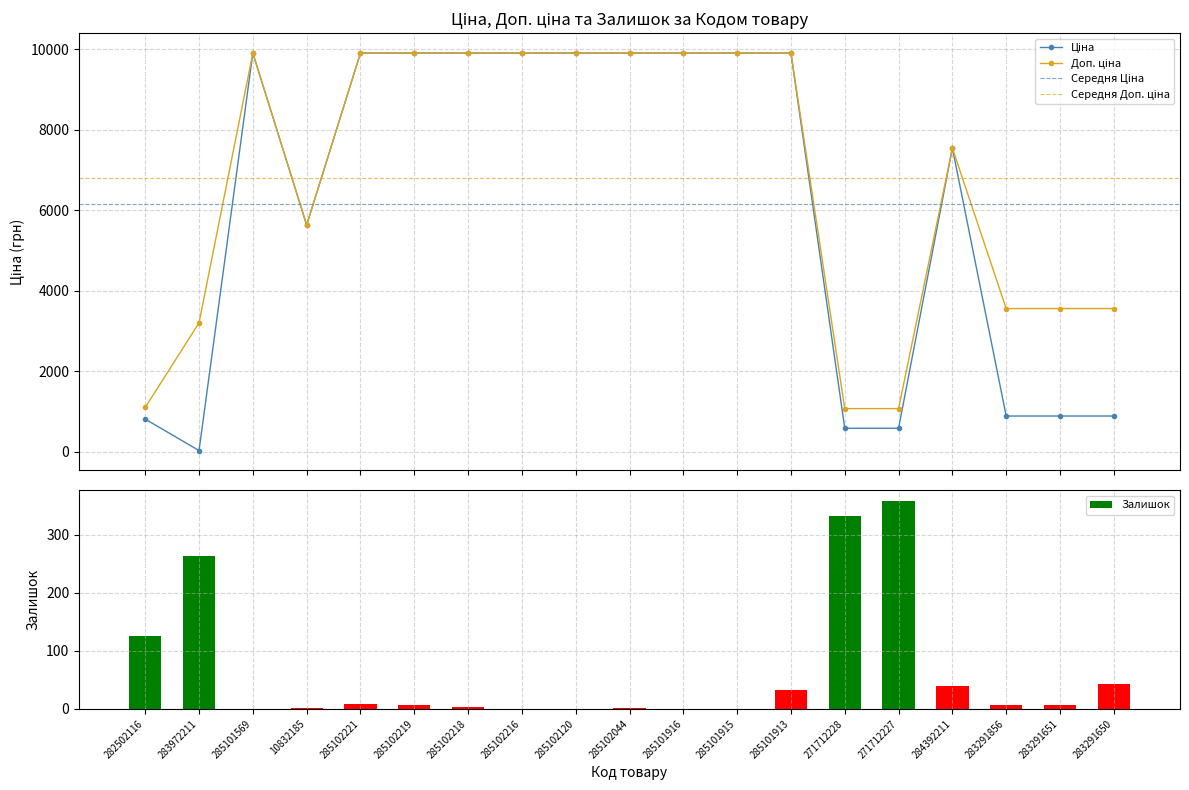

Between 282502116 and 285102221, which is larger?

285102221